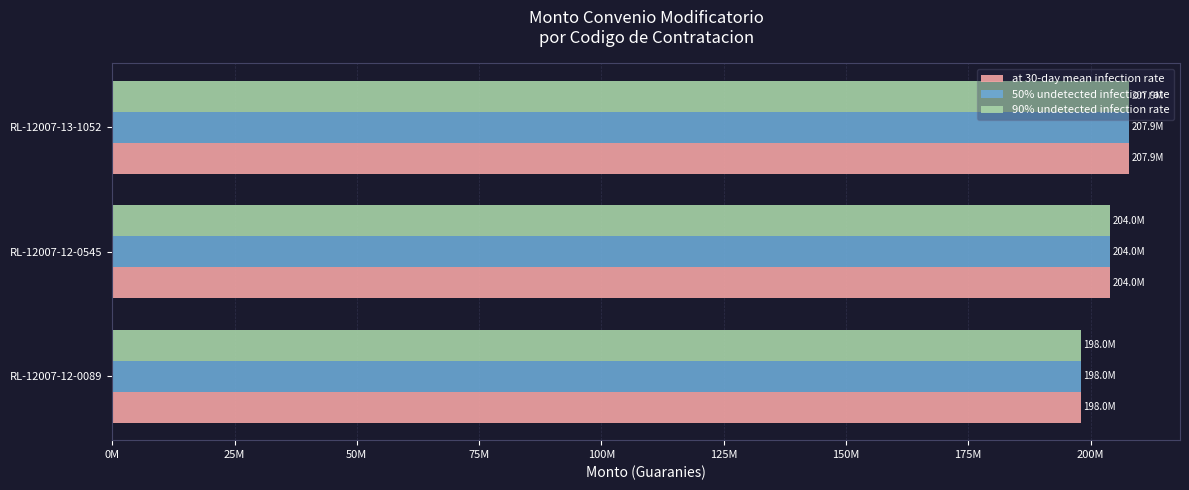

What are all the series names shown in the legend?

at 30-day mean infection rate, 50% undetected infection rate, 90% undetected infection rate